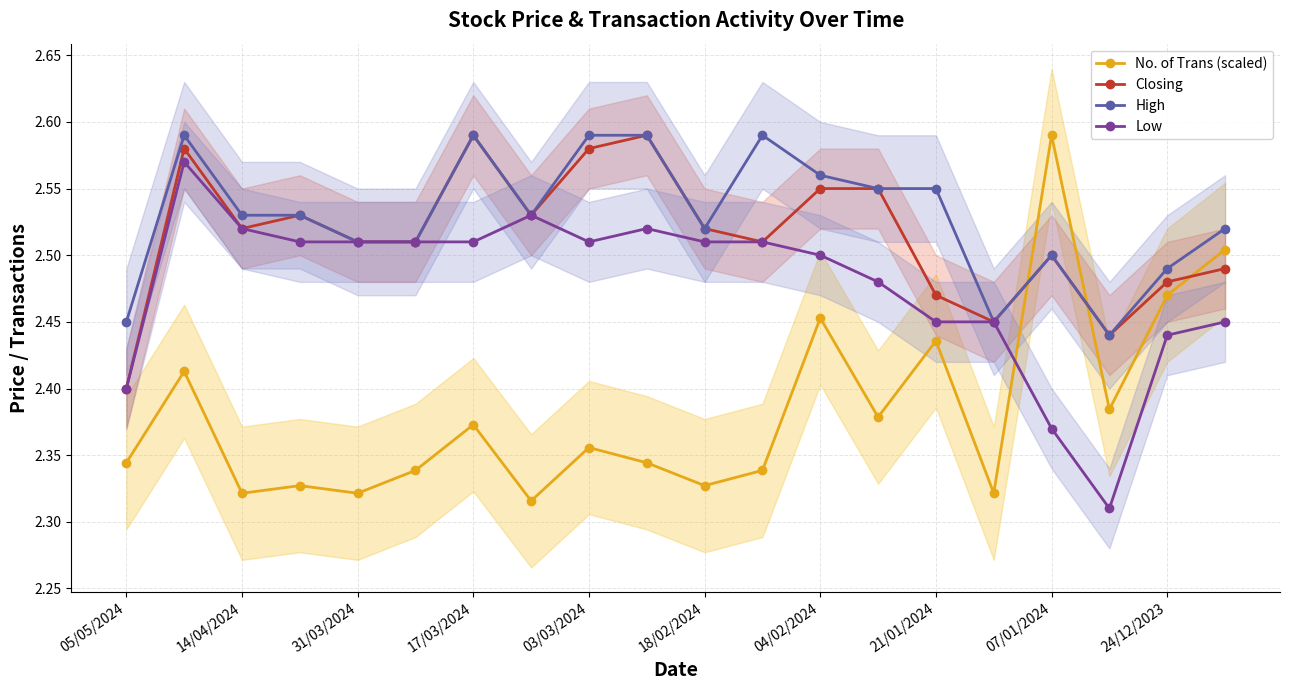

What is the sum of all Low values?

49.6